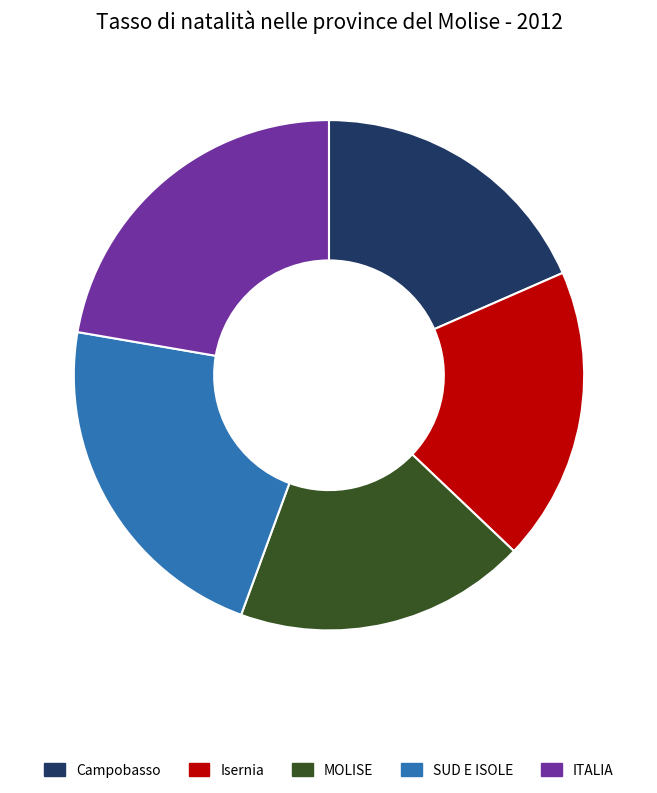

Does any single category account for the majority?

No